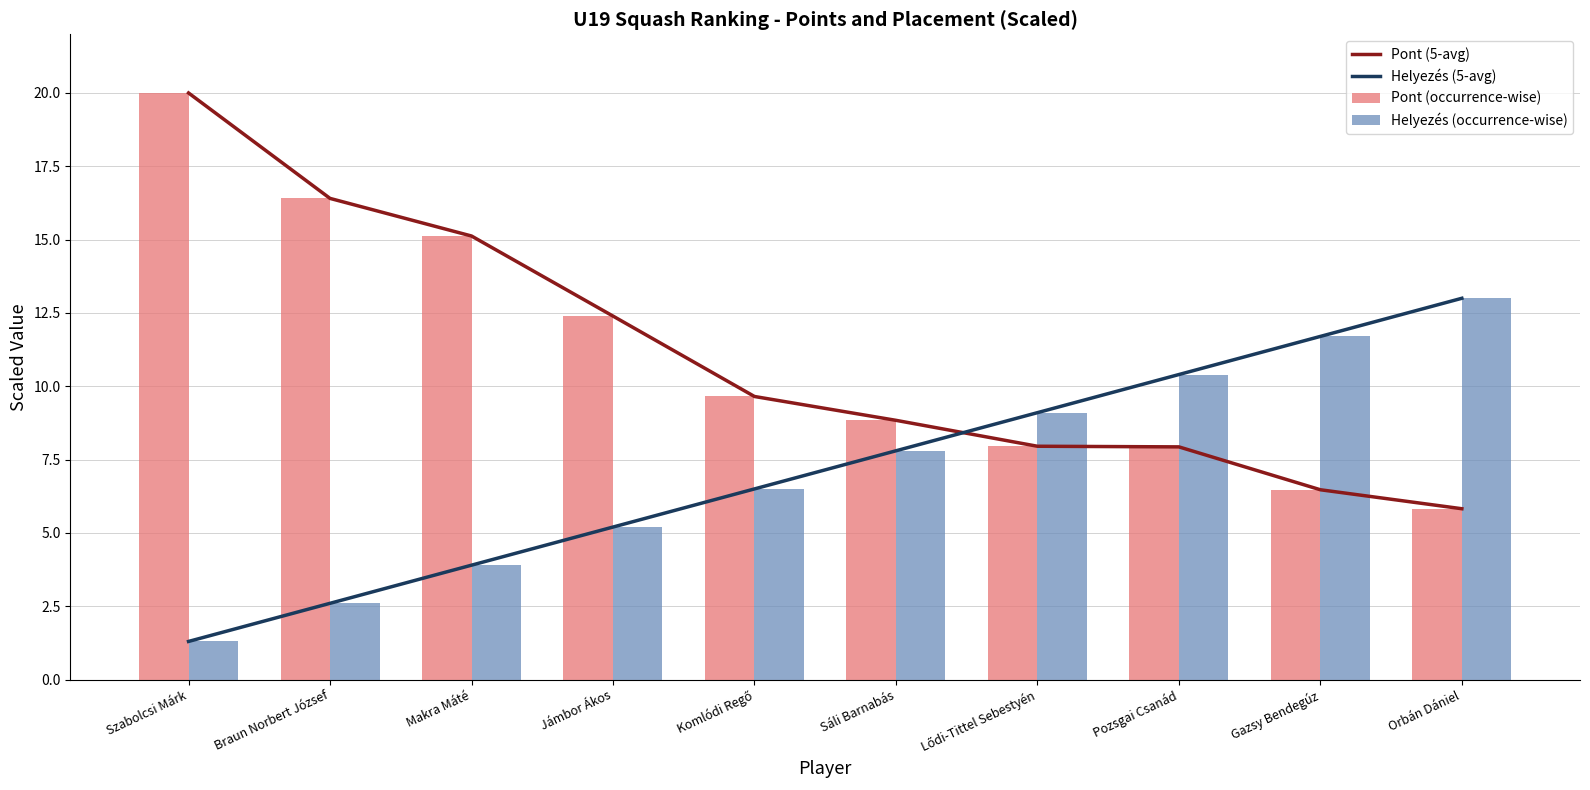

The Helyezés (5-avg) series shows 2.4 at Makra Máté. True or false?

False